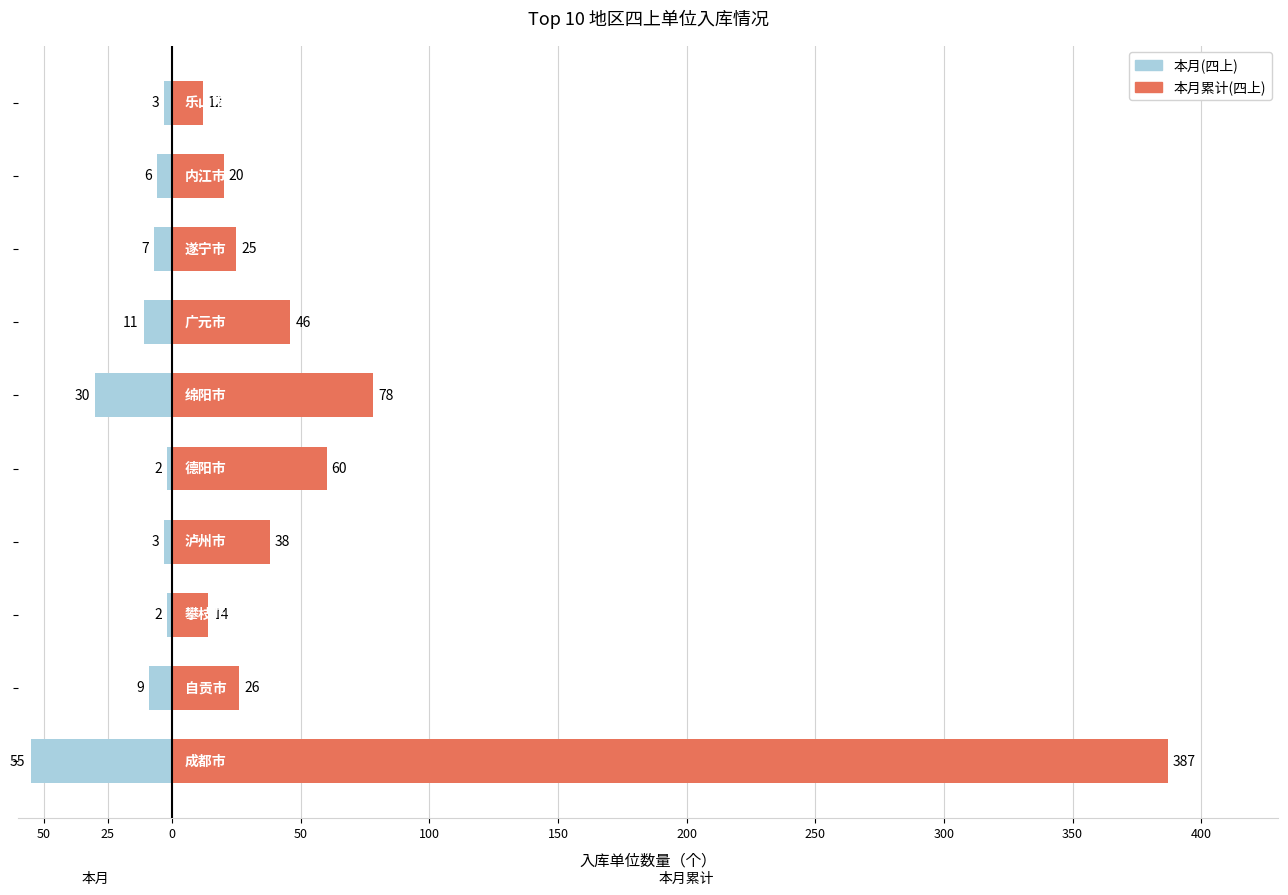

Reading left to right, extract all data points from this chart.

本月累计(四上): 387	26	14	38	60	78	46	25	20	12
本月(四上): -55	-9	-2	-3	-2	-30	-11	-7	-6	-3